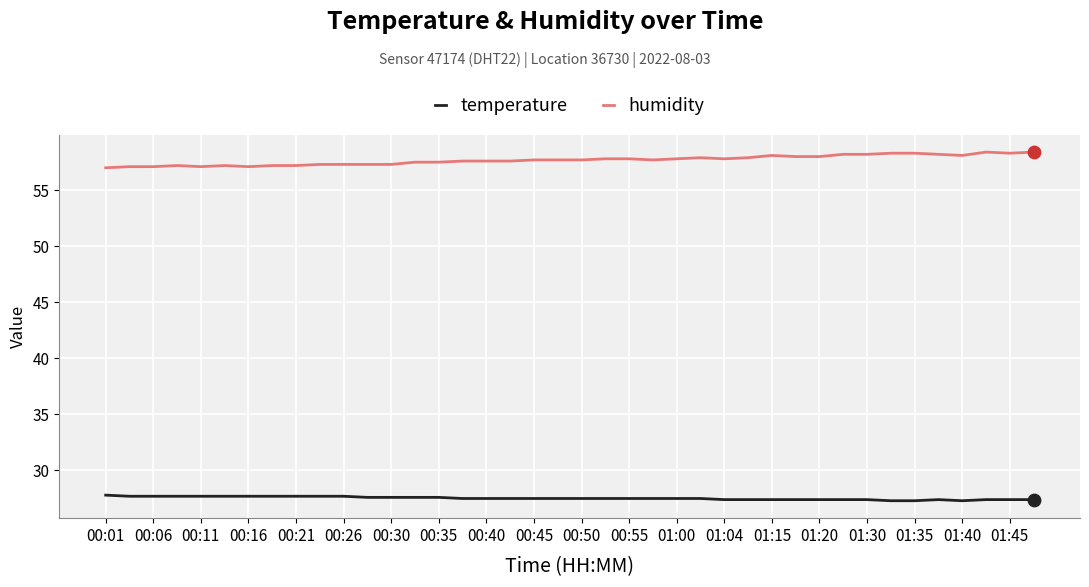

List the series in order of their overall mean, lowest first.

temperature, humidity